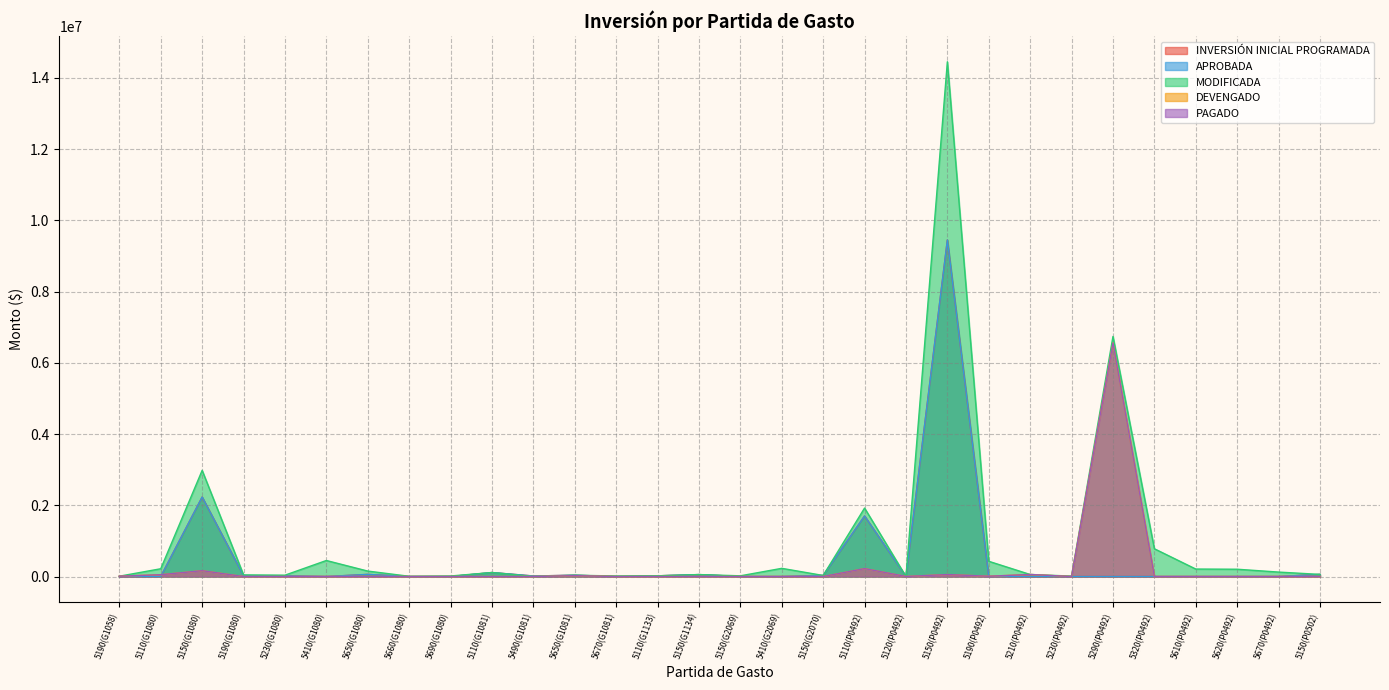

What is the sum of all INVERSIÓN INICIAL PROGRAMADA values?

13814058.7